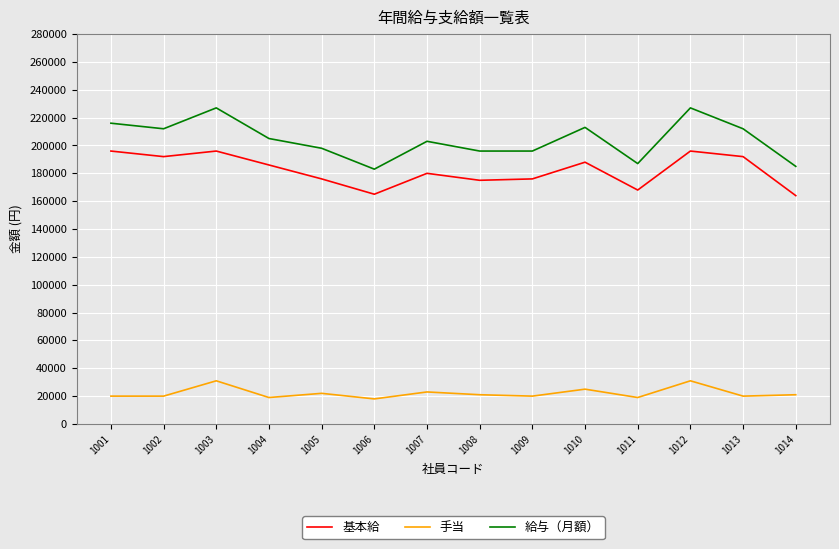

What is the difference between the maximum and minimum values in the 手当 series?

13000